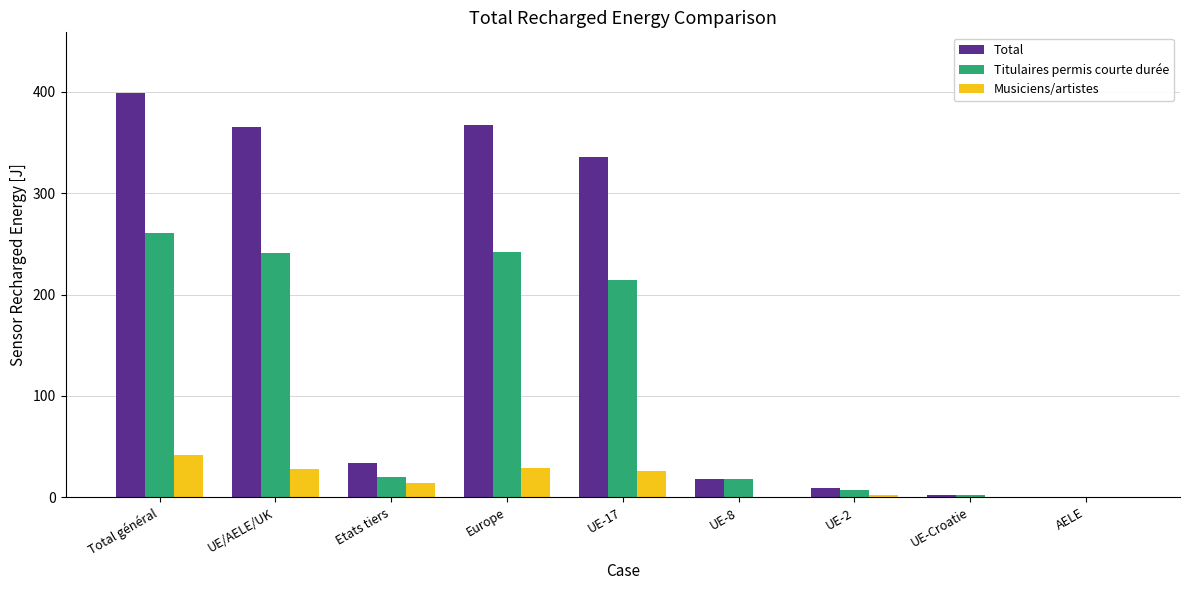

Which series has the largest range (max minus min)?

Total